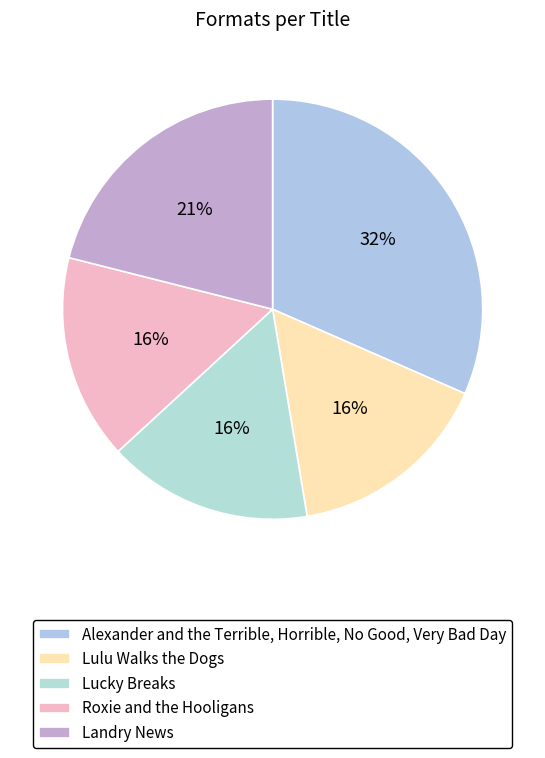

What percentage is the Lucky Breaks slice, to the nearest percent?

16%